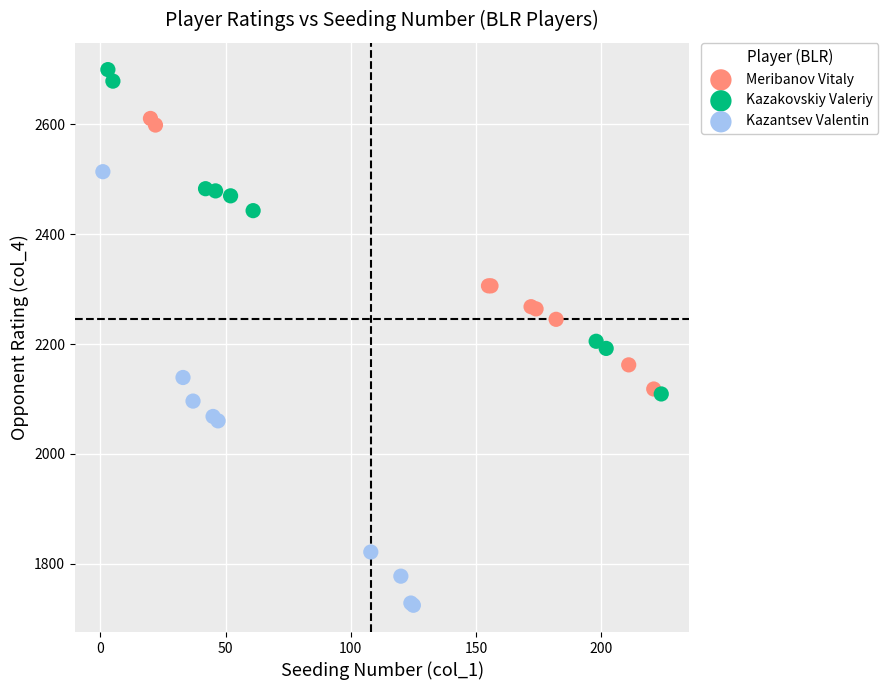

Which series has the widest spread of Y values?

Kazantsev Valentin